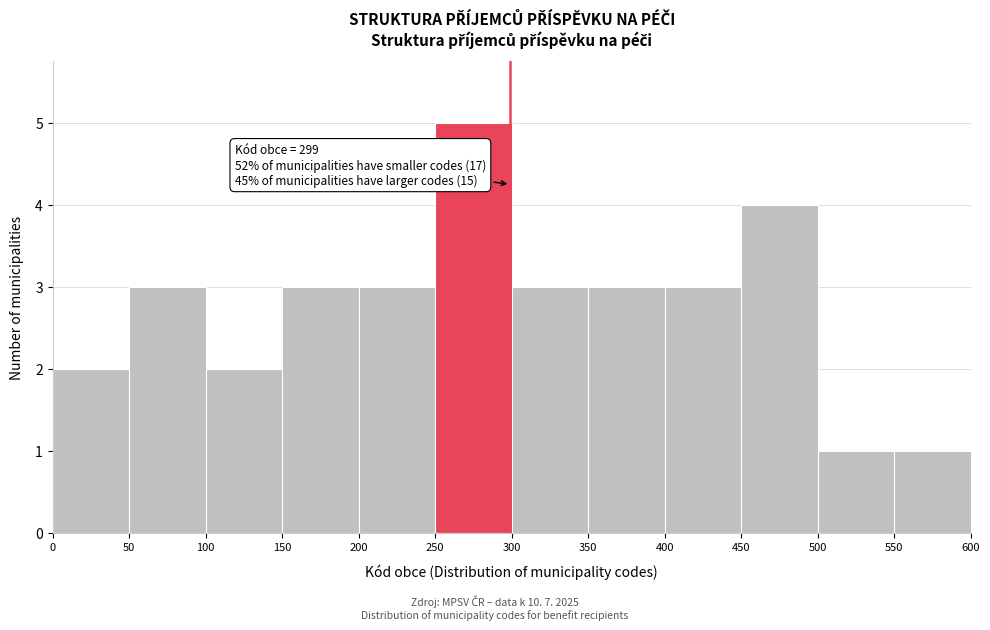

Which range on the x-axis has the tallest bar?

250 to 300